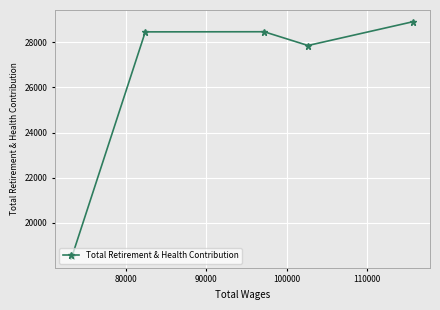

What is the difference between the maximum and minimum values?

10385